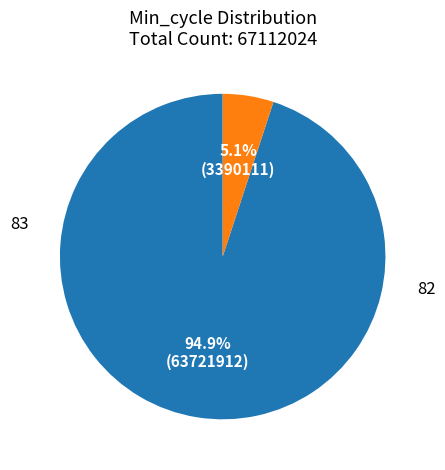

Is there any slice that represents more than half of the pie?

Yes